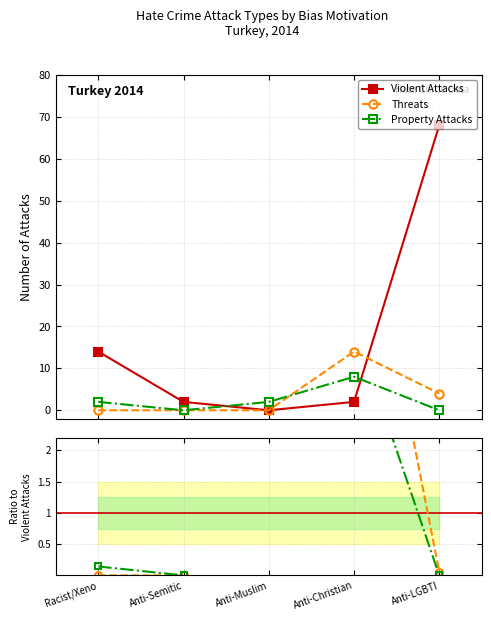

What is the label of the 5th point from the right?

Racist/Xeno